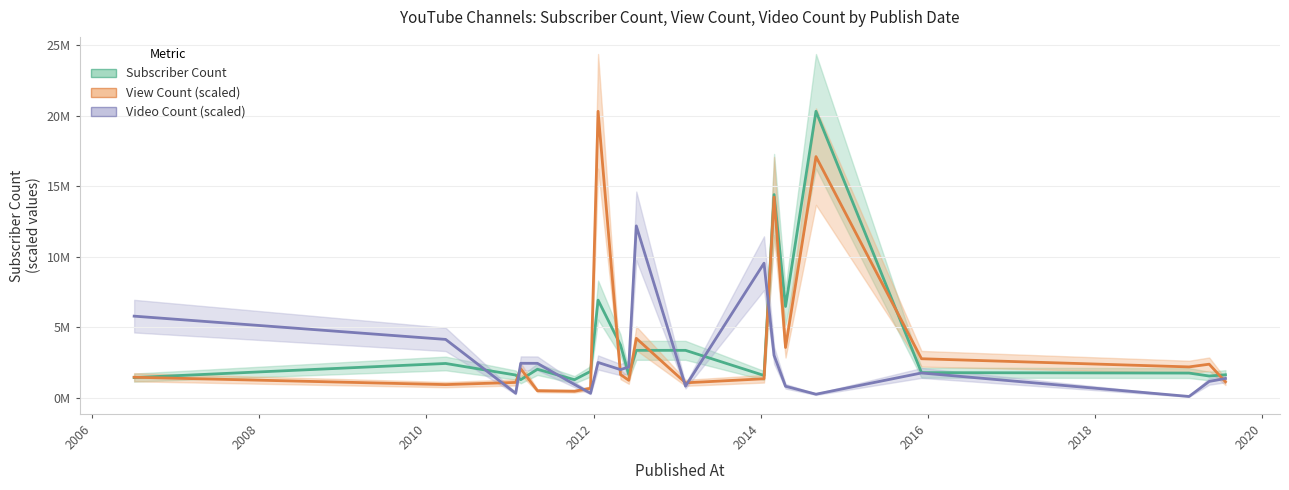

In Subscriber Count, how many points are higher than both neighbors (excluding endpoints)?

5